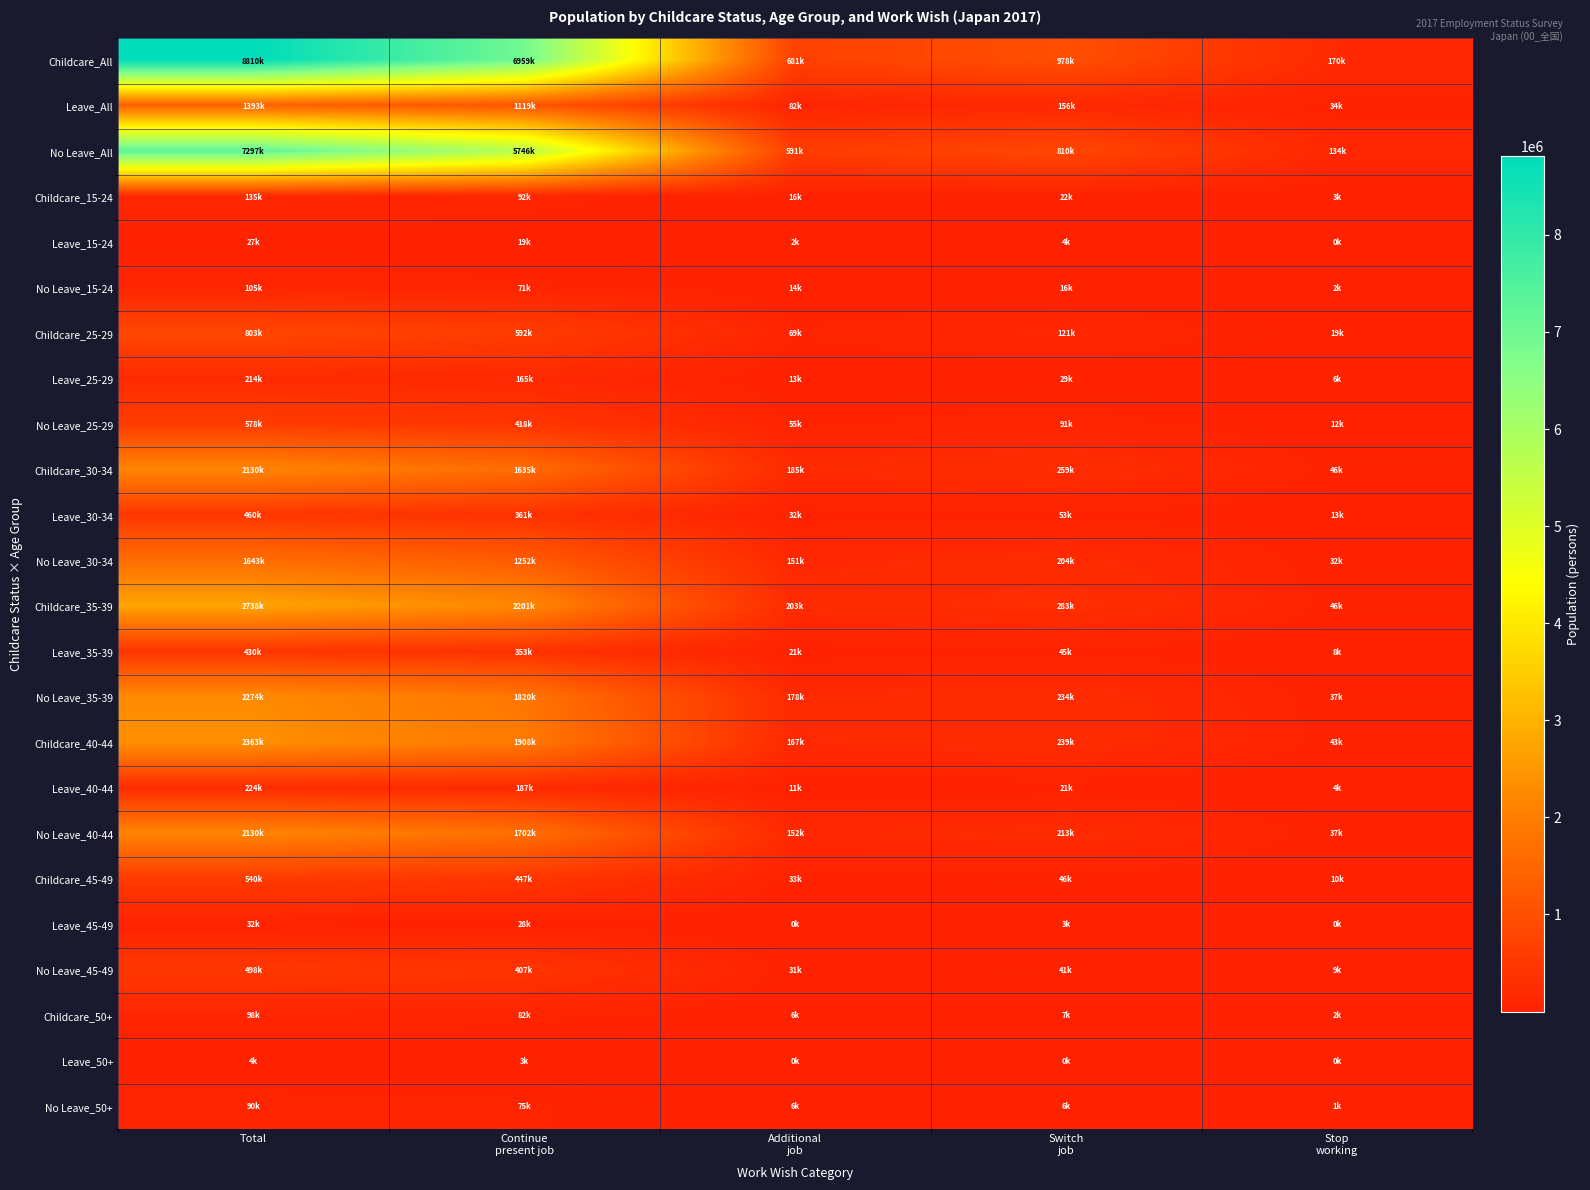

At Stop working, list the series in order from largest to smallest.

Childcare_All, No Leave_All, Childcare_30-34, Childcare_35-39, Childcare_40-44, No Leave_40-44, No Leave_35-39, Leave_All, No Leave_30-34, Childcare_25-29, Leave_30-34, No Leave_25-29, Childcare_45-49, No Leave_45-49, Leave_35-39, Leave_25-29, Leave_40-44, Childcare_15-24, No Leave_15-24, Childcare_50+, No Leave_50+, Leave_45-49, Leave_15-24, Leave_50+